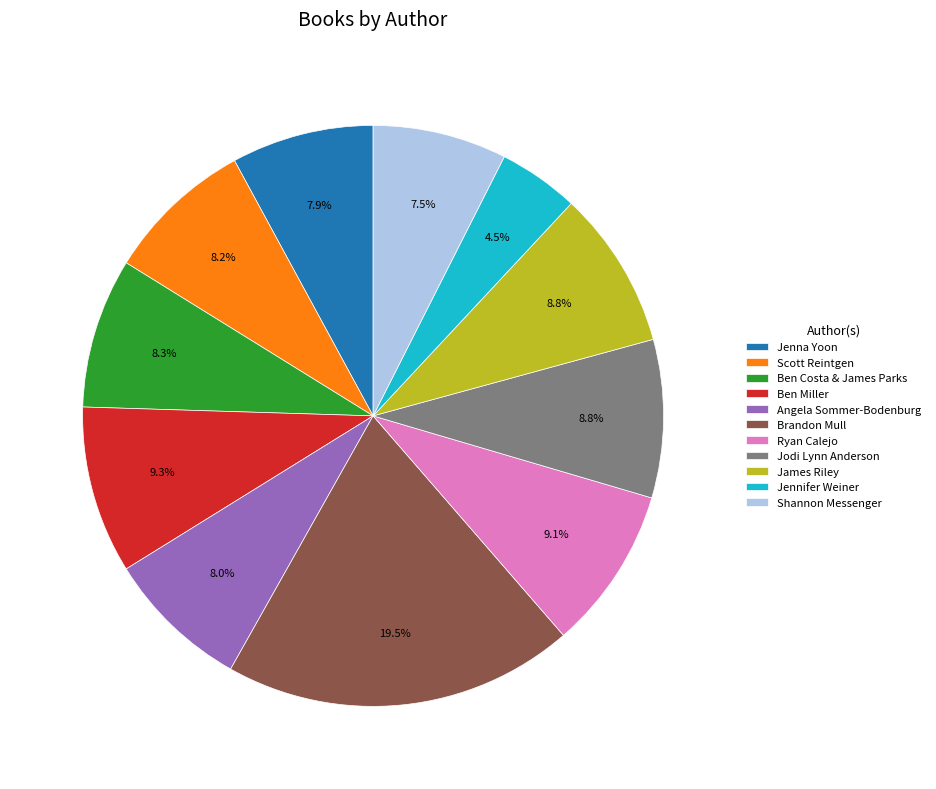

Do Jenna Yoon and Brandon Mull together represent more than half of the pie?

No